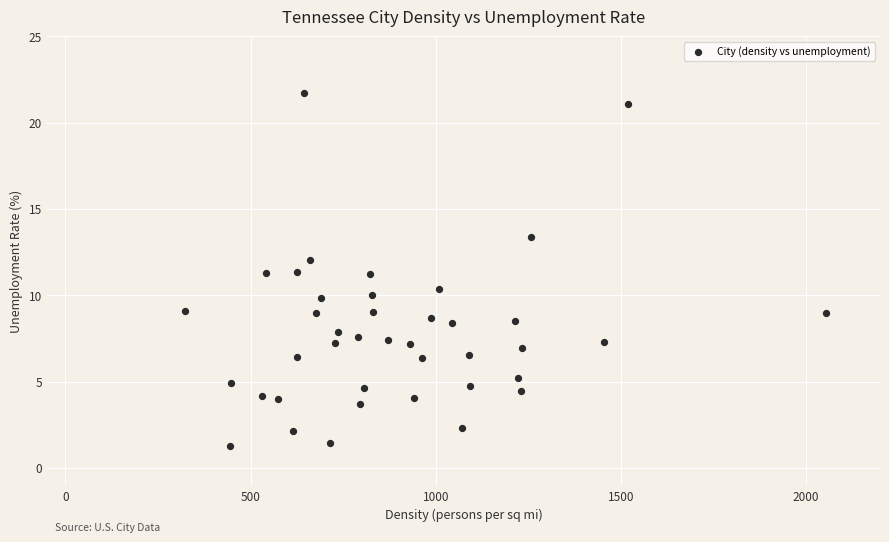

What is the range of X values (max minus min)?

1731.6